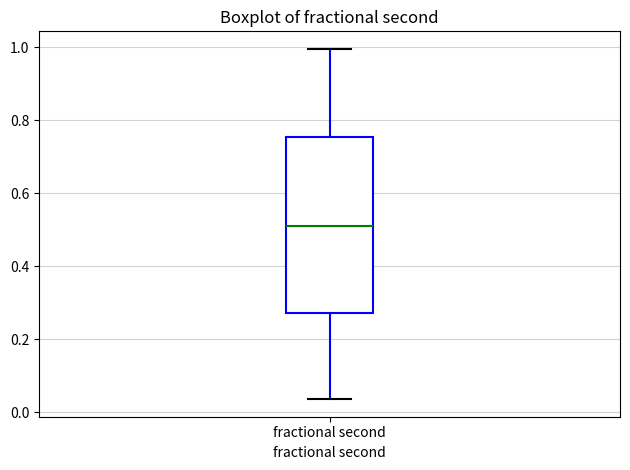

Where is the upper edge of the box for fractional second on the y-axis? The values are not printed on the chart, so give them approximately, as read against the axis.

0.76